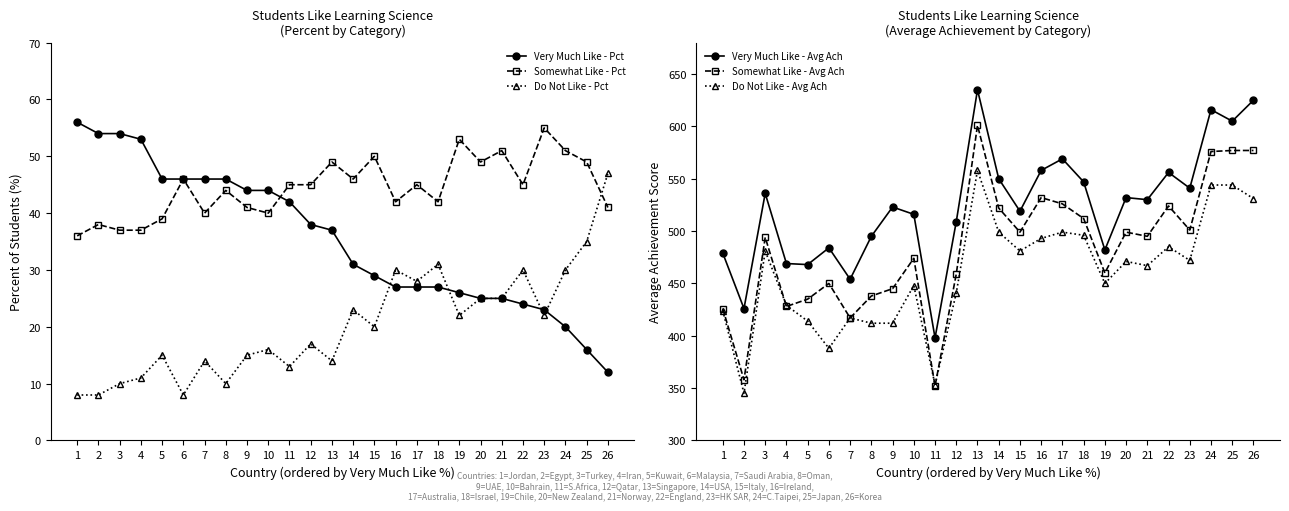

How many values in the Somewhat Like - Pct series are below 45?

12